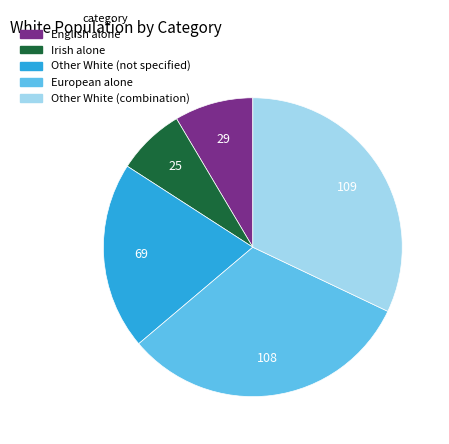

Is there a majority slice in this chart?

No